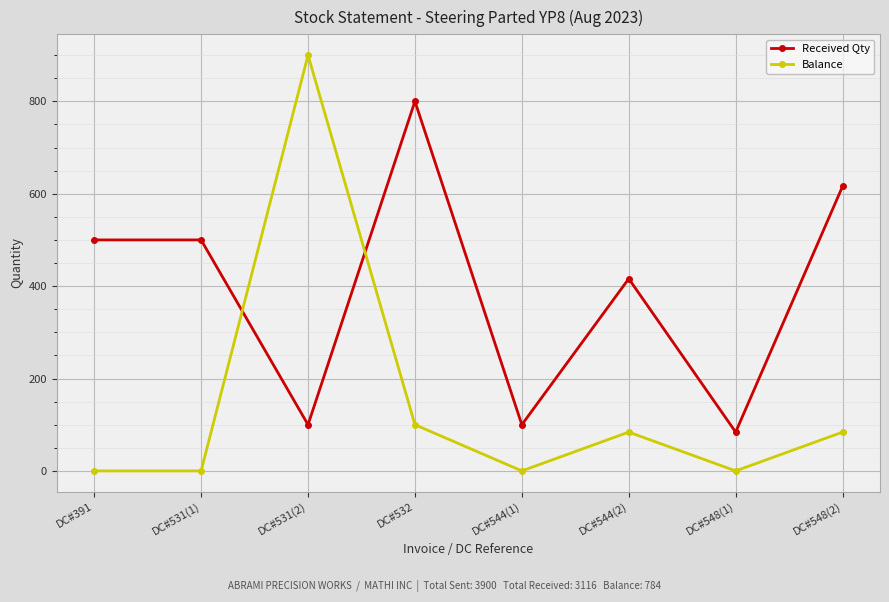

Is the value of Received Qty at DC#544(1) greater than the value of Balance at DC#548(1)?

Yes